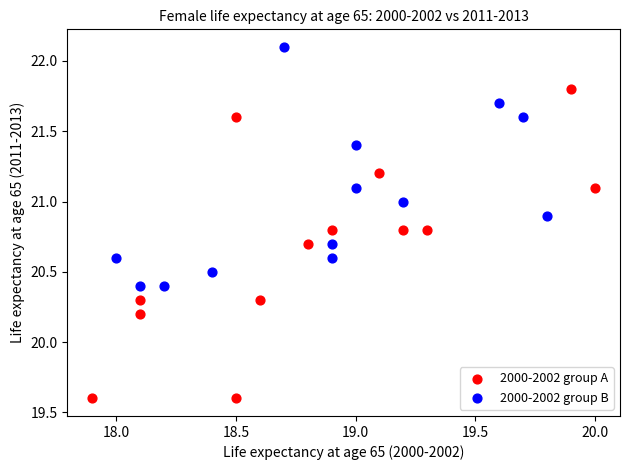

Which series contains the highest Y value?

2000-2002 group B